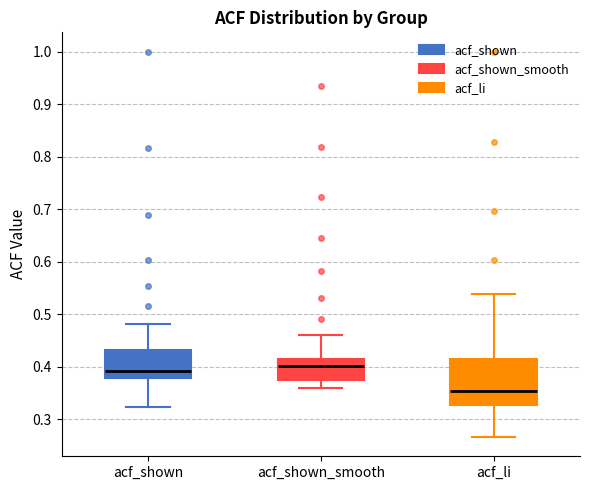

Where does the lower whisker of the box for acf_shown end on the y-axis? The values are not printed on the chart, so give them approximately, as read against the axis.

0.32